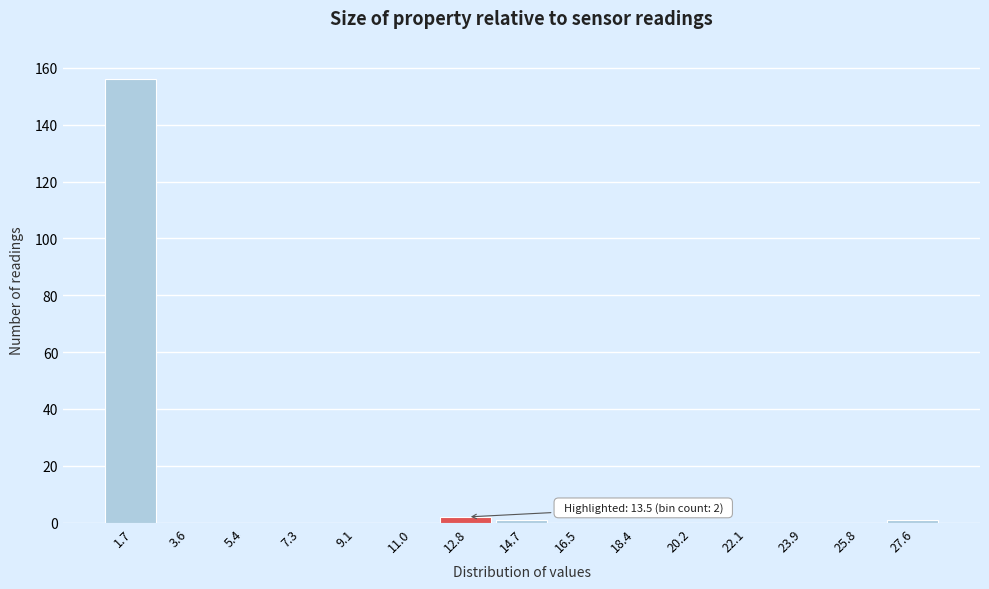

Reading left to right, extract all data points from this chart.

1.7=156	3.6=0	5.4=0	7.3=0	9.1=0	11.0=0	12.8=2	14.7=1	16.5=0	18.4=0	20.2=0	22.1=0	23.9=0	25.8=0	27.6=1